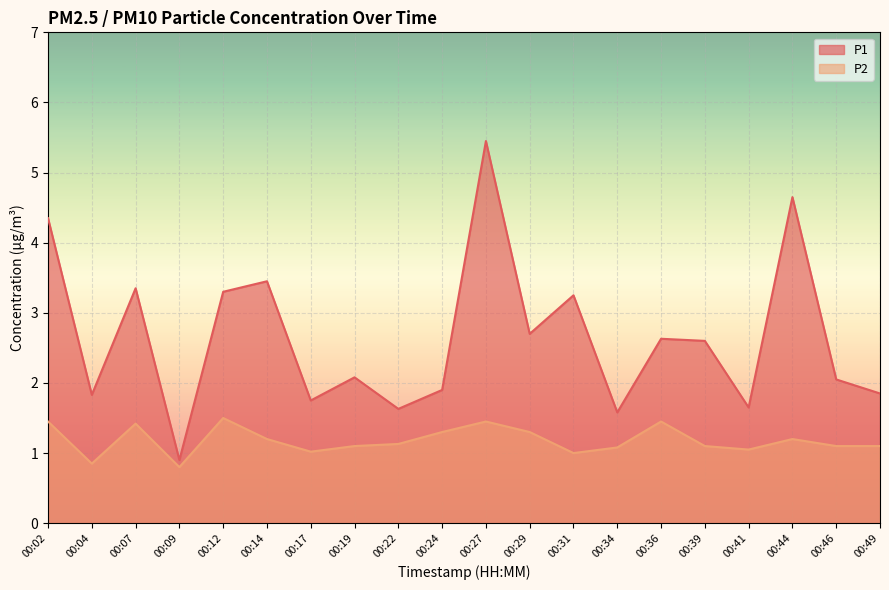

What is the value of the P2 point at the 5th from the left?

1.5